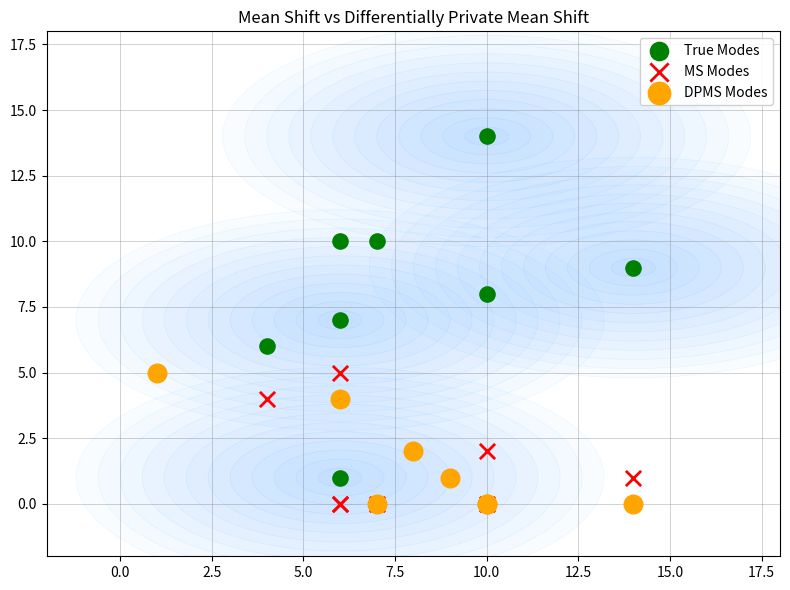

Which series reaches the maximum Y coordinate?

True Modes